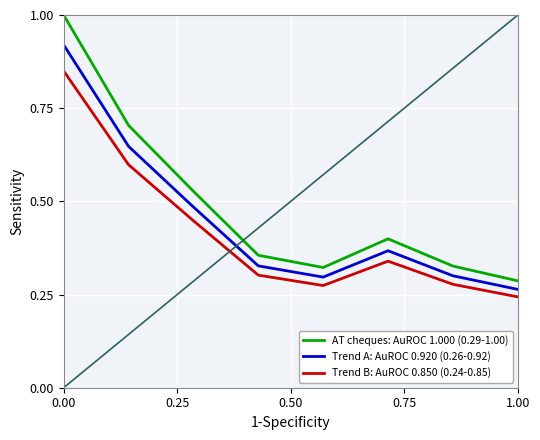

What is the difference between the maximum and minimum values in the Trend A: AuROC 0.920 (0.26-0.92) series?

0.7